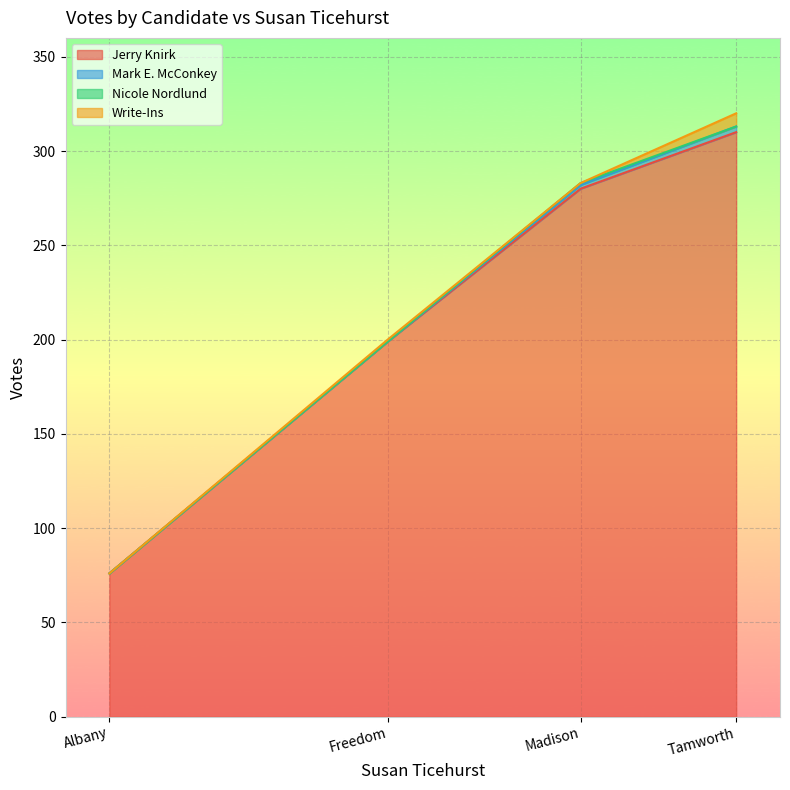

Is the value of Write-Ins at Albany greater than the value of Jerry Knirk at Madison?

No